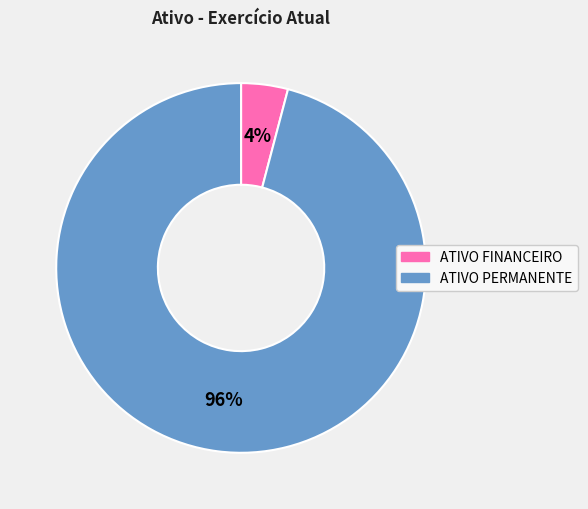

What is the smallest slice in the pie chart?

ATIVO FINANCEIRO